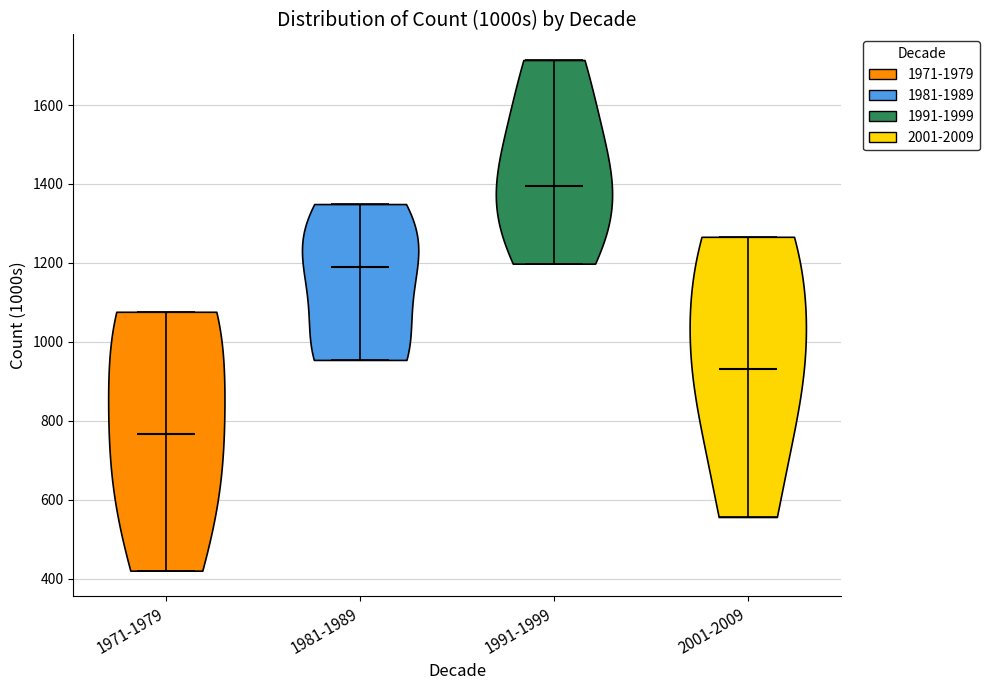

Reading left to right, read every violin against the y-axis: where its median line is, and the lowest and highest points it reaches. The values are not printed on the chart, so give them approximately, as read against the axis.

1971-1979: median line 760, lowest point 420, highest point 1080
1981-1989: median line 1200, lowest point 960, highest point 1340
1991-1999: median line 1400, lowest point 1200, highest point 1720
2001-2009: median line 940, lowest point 560, highest point 1260